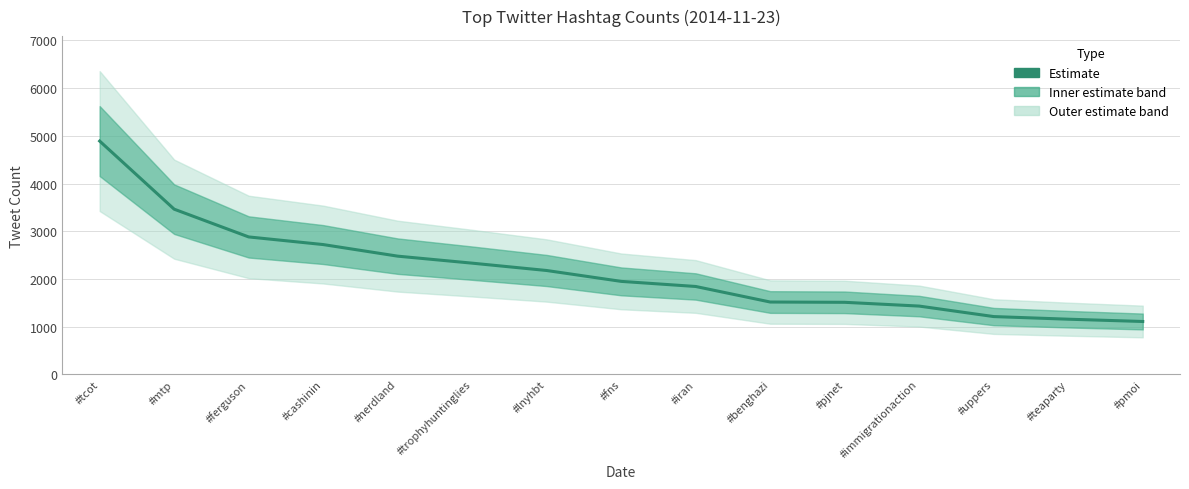

What is the minimum value shown in the chart?

1108